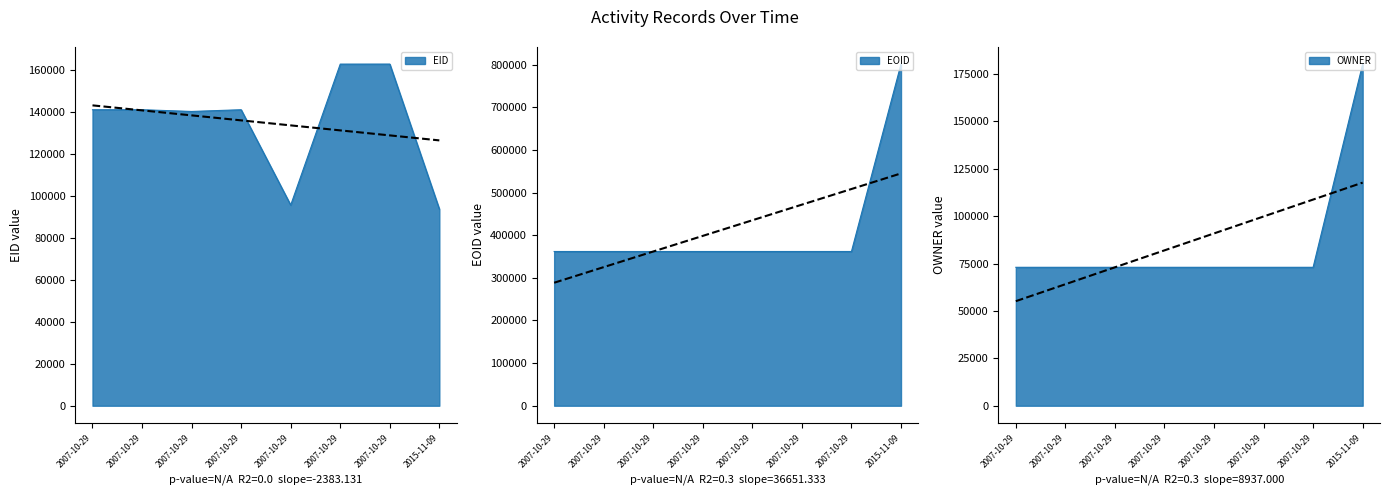

At 2007-10-29, list the series in order from largest to smallest.

EOID, EID, OWNER